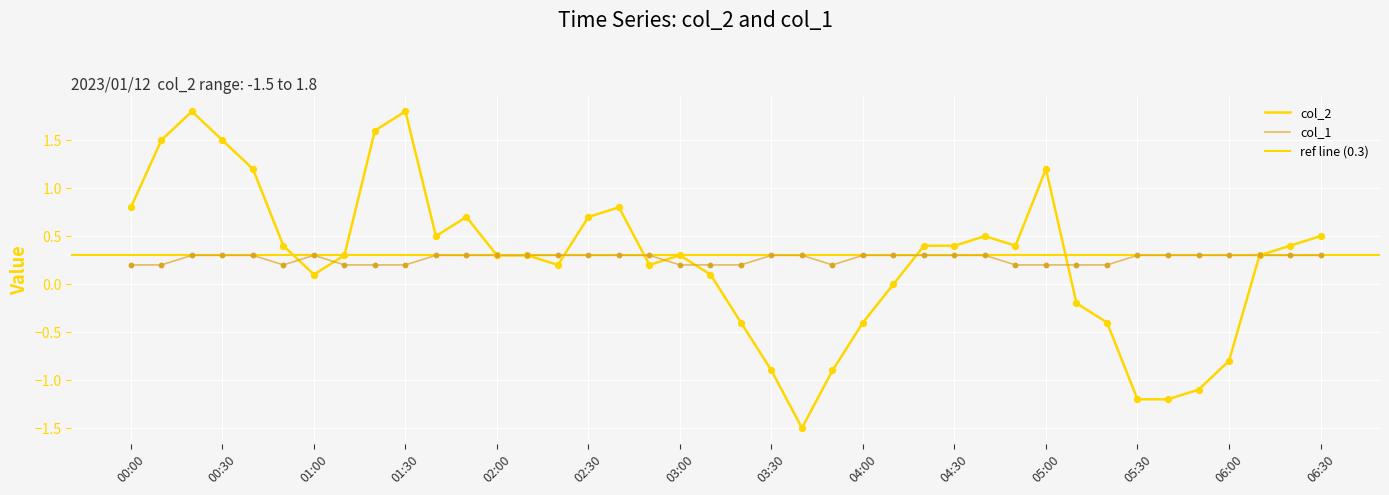

What is the total value across all series at 2023/01/12 03:10:00?

0.3